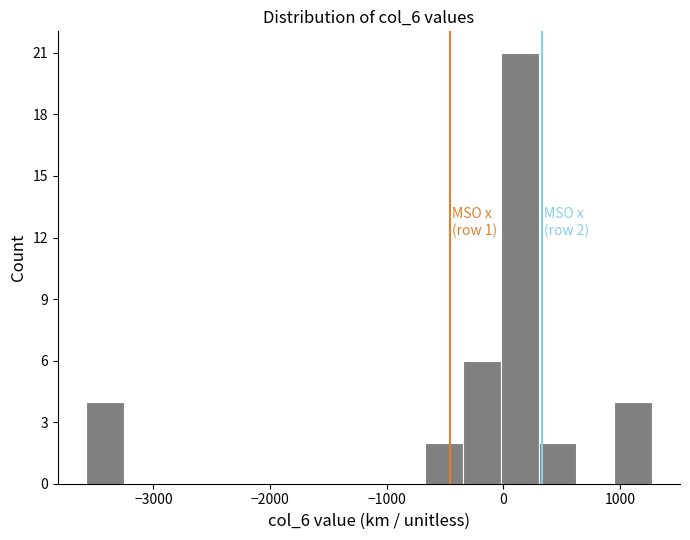

Around what value on the x-axis is the tallest bar? Give the approximate position of its centre, as read against the axis.

100